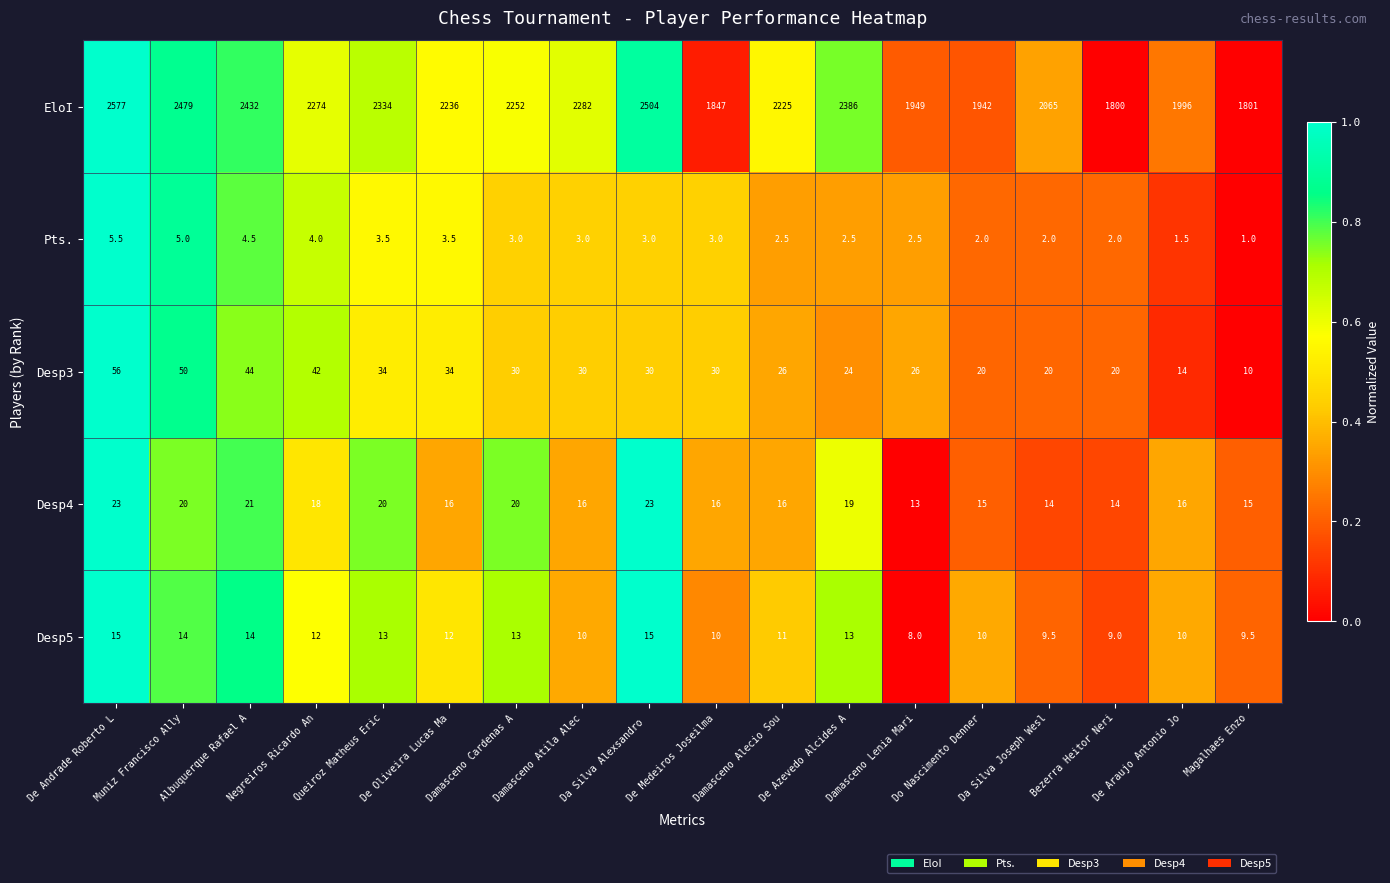

What is the spread (max minus min) of values at Da Silva Joseph Wesl?

2063.0